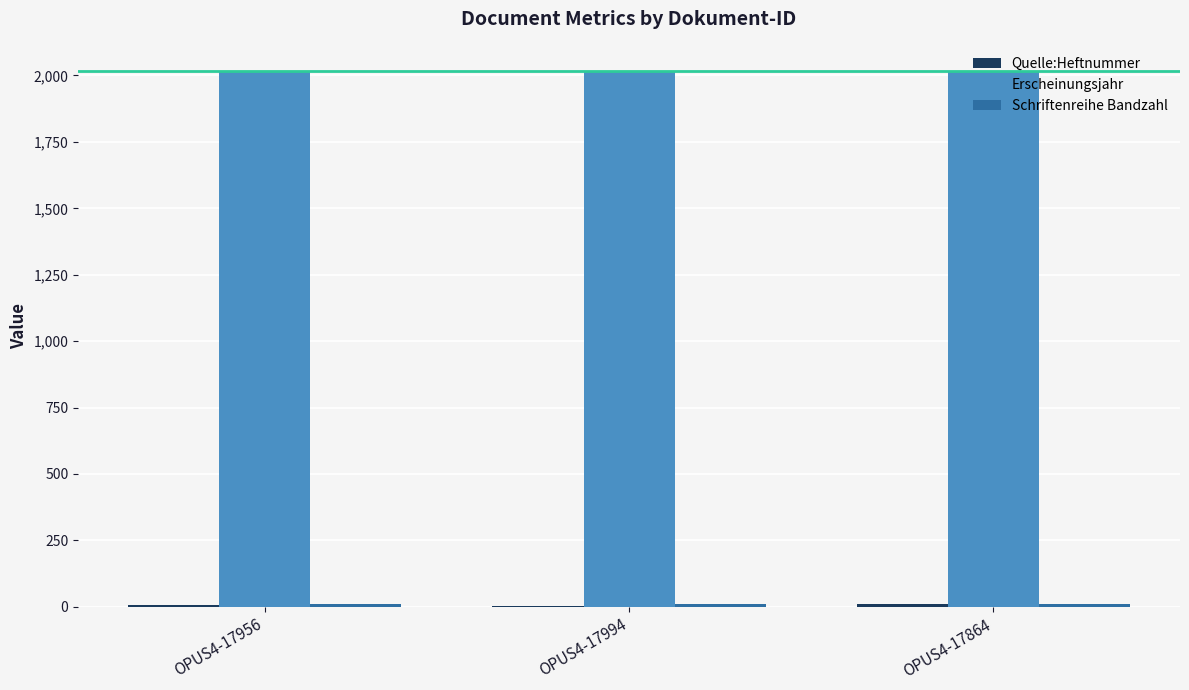

What is the approximate value of Erscheinungsjahr at OPUS4-17994?

2016